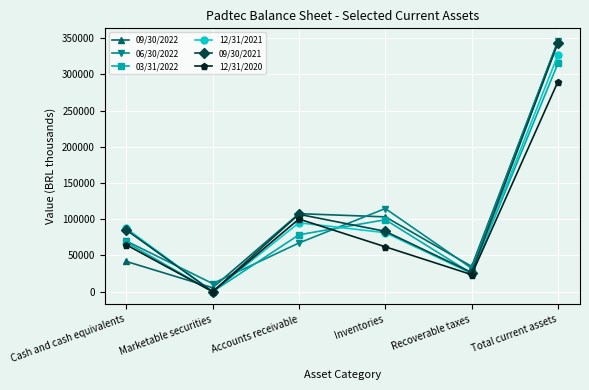

What position from the left is Marketable securities?

2